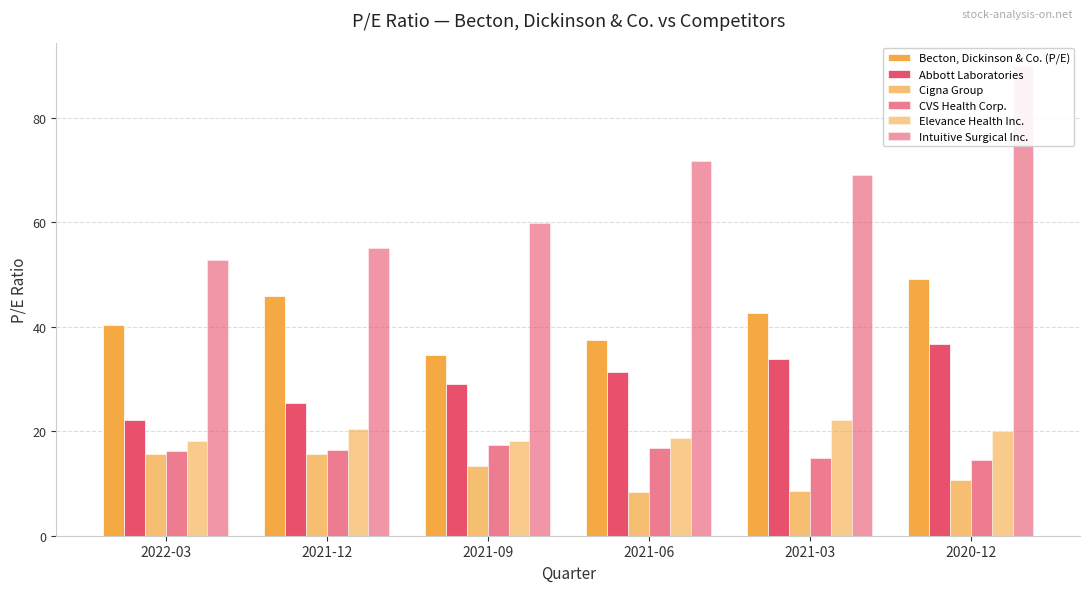

Is the value of Becton, Dickinson & Co. (P/E) at 2021-12 greater than the value of CVS Health Corp. at 2021-06?

Yes